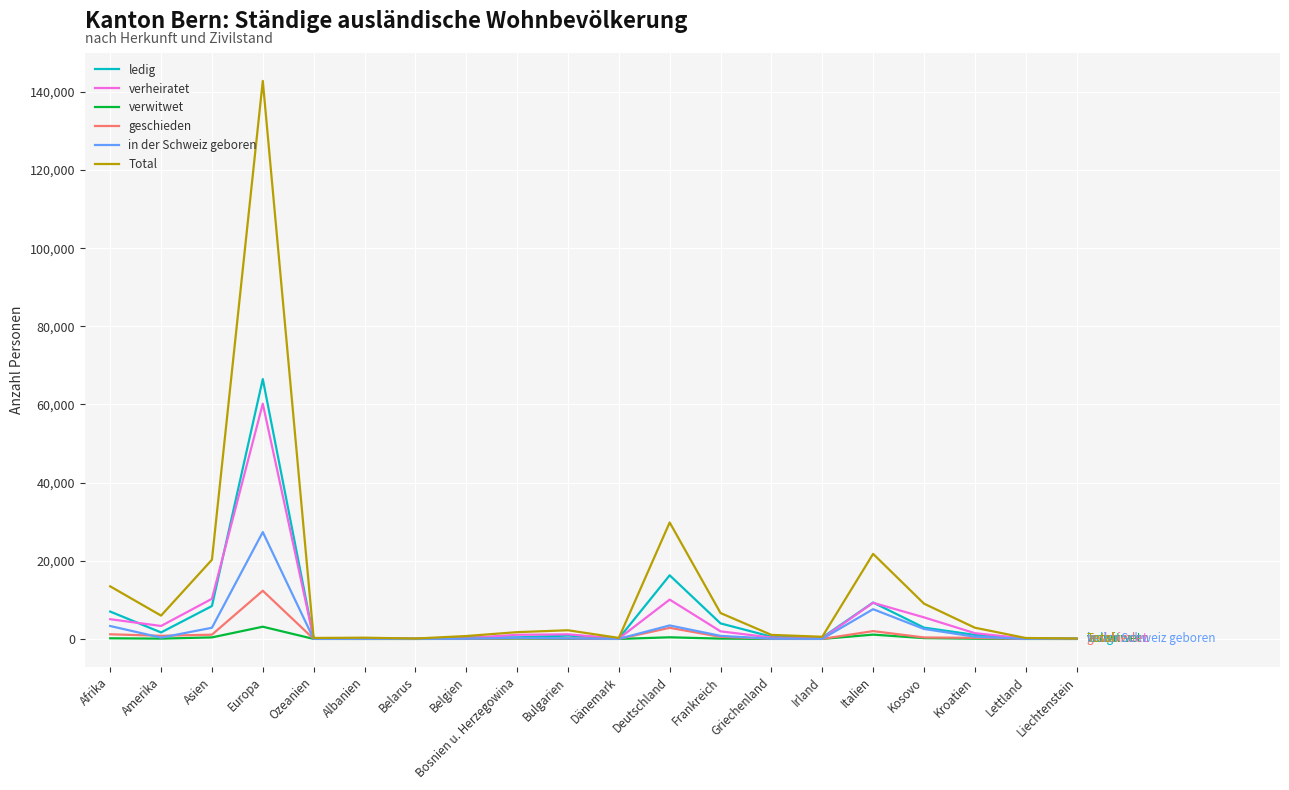

Is the value of Total at Asien greater than the value of verwitwet at Lettland?

Yes